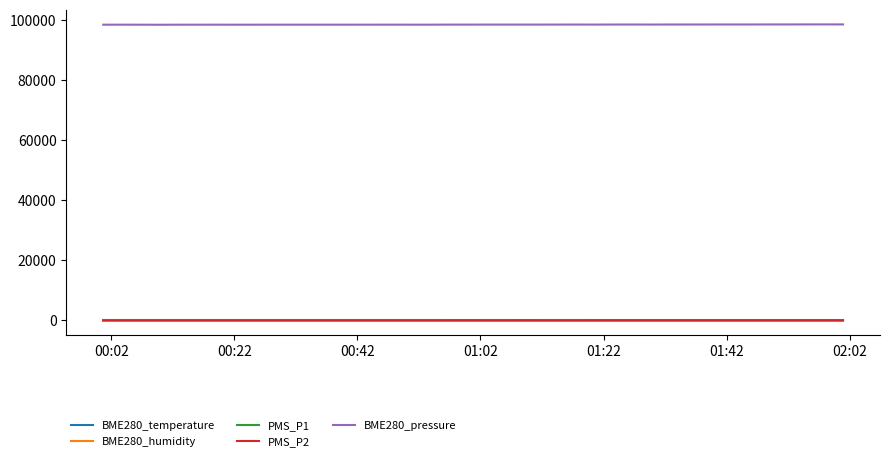

At how many categories does at least one series exceed 15988?

40